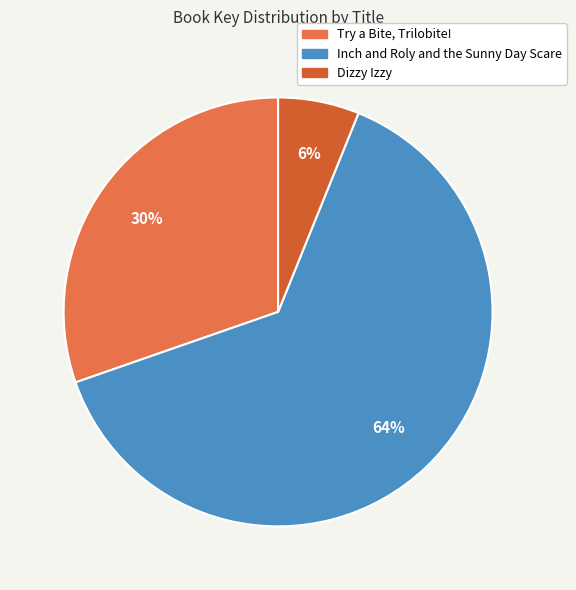

How many slices are in this pie chart?

3